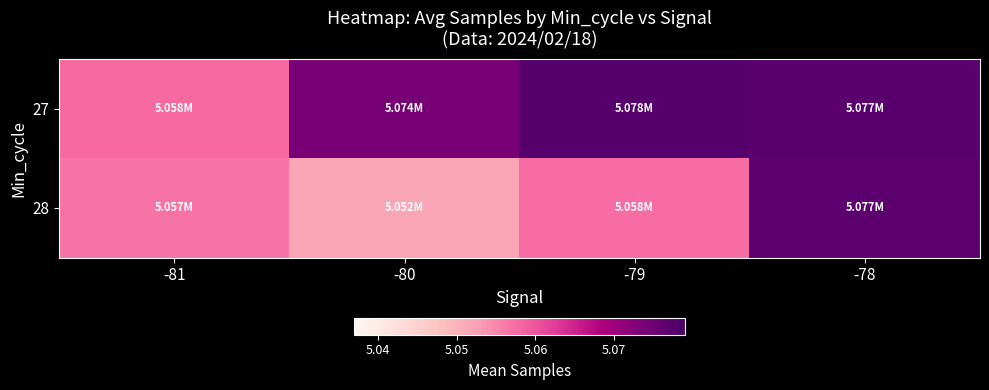

Which series has the largest range (max minus min)?

28